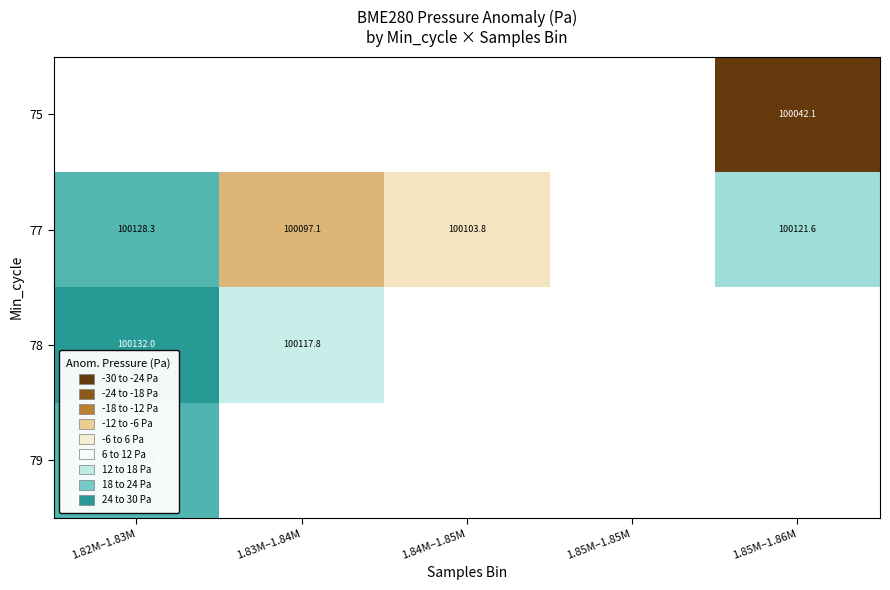

Is the value of 75 at 1.85M–1.86M greater than the value of 78 at 1.82M–1.83M?

No